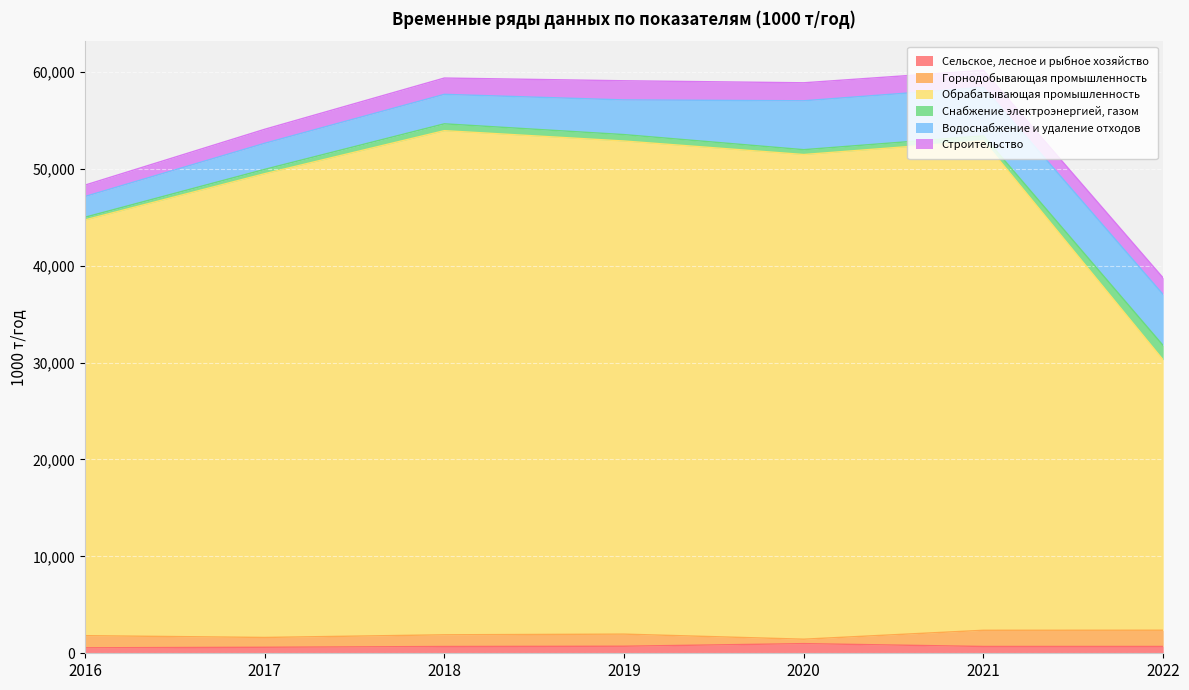

True or false: Снабжение электроэнергией, газом has more than 0 points higher than both neighbors.

True